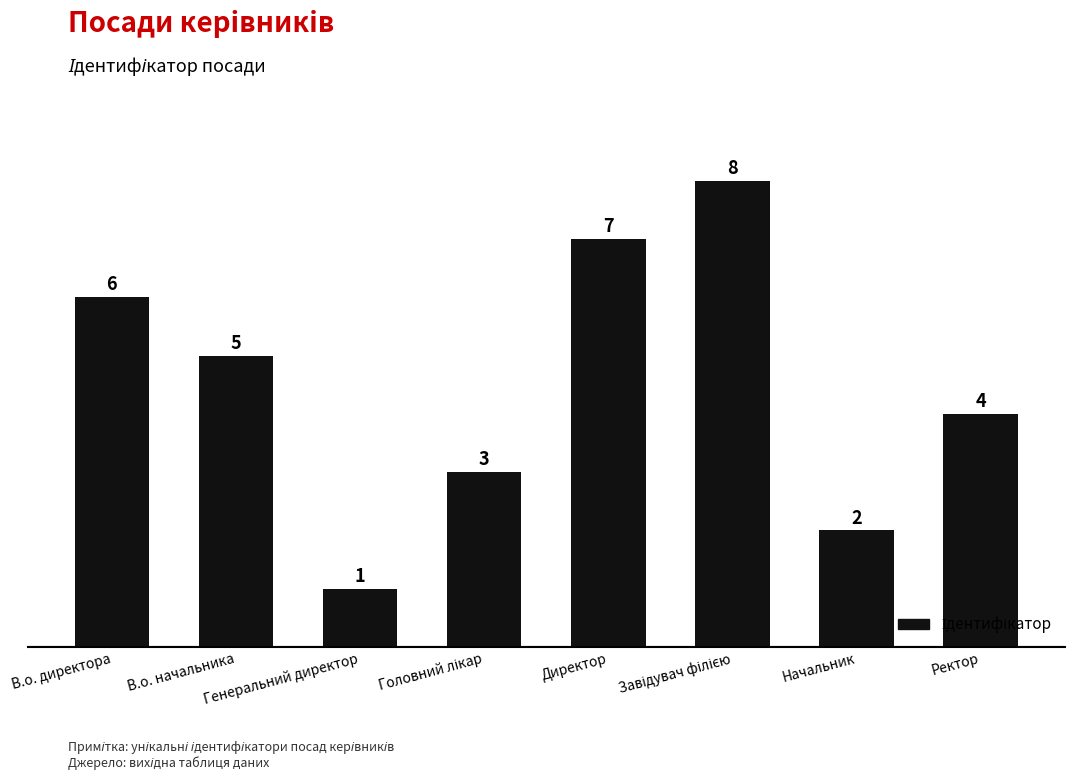

Is it true that the value at Начальник is 1?

False